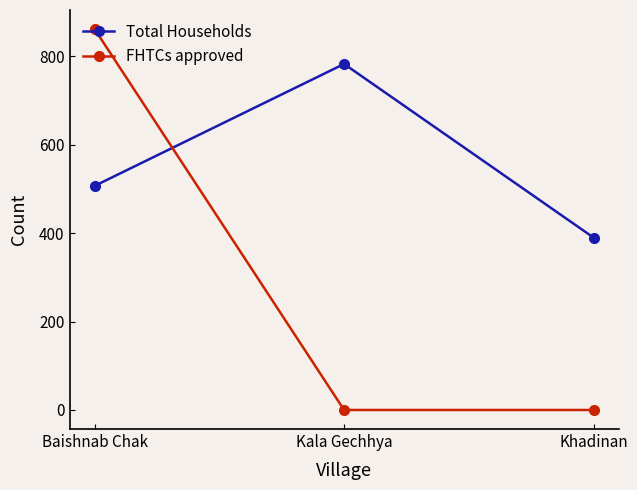

What is the approximate value of Total Households at Kala Gechhya?

783